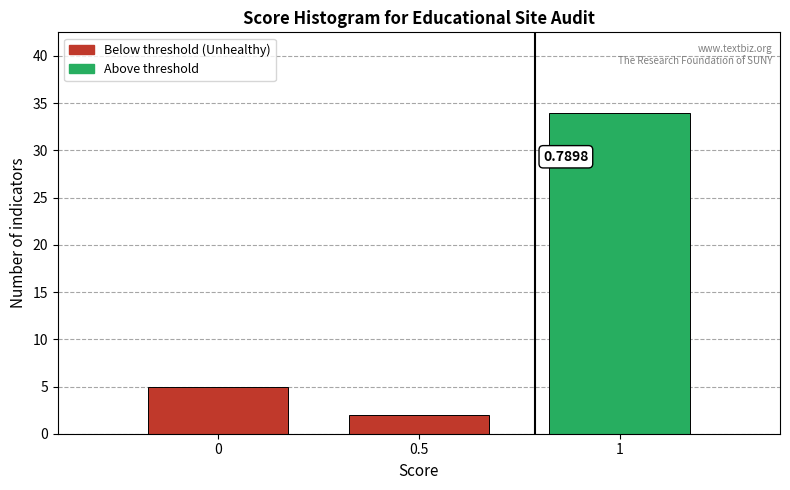

List the labels in order of value, largest first.

1, 0, 0.5